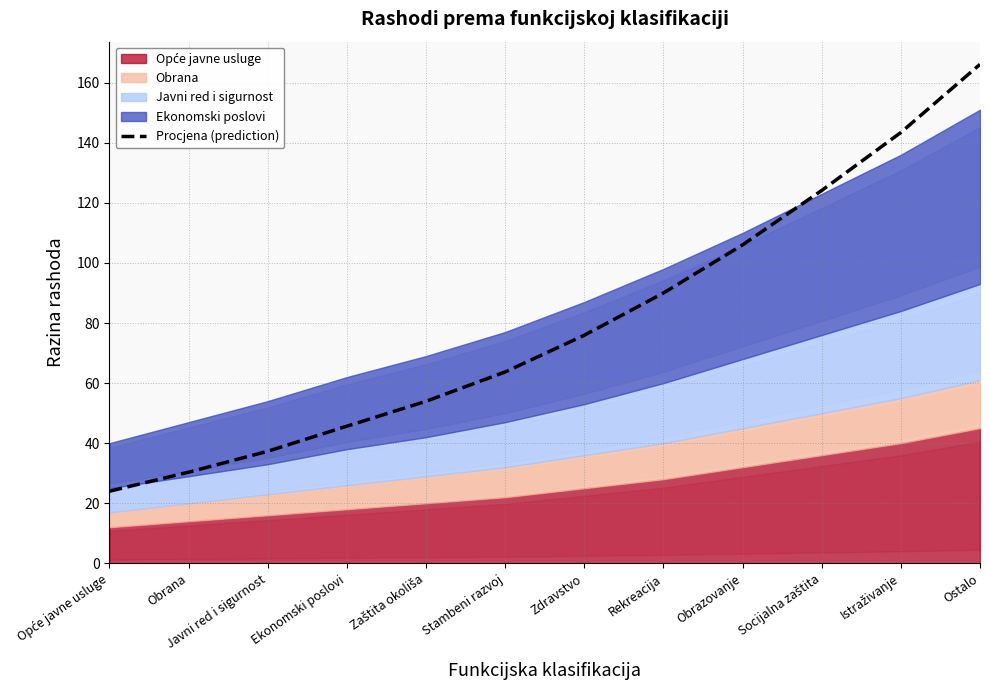

At which label is the value closest to 95?

Rekreacija